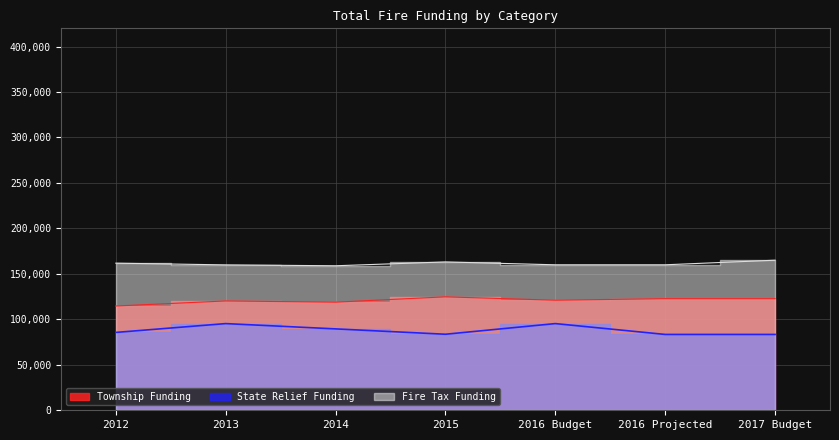

How many categories are shown in the chart?

7